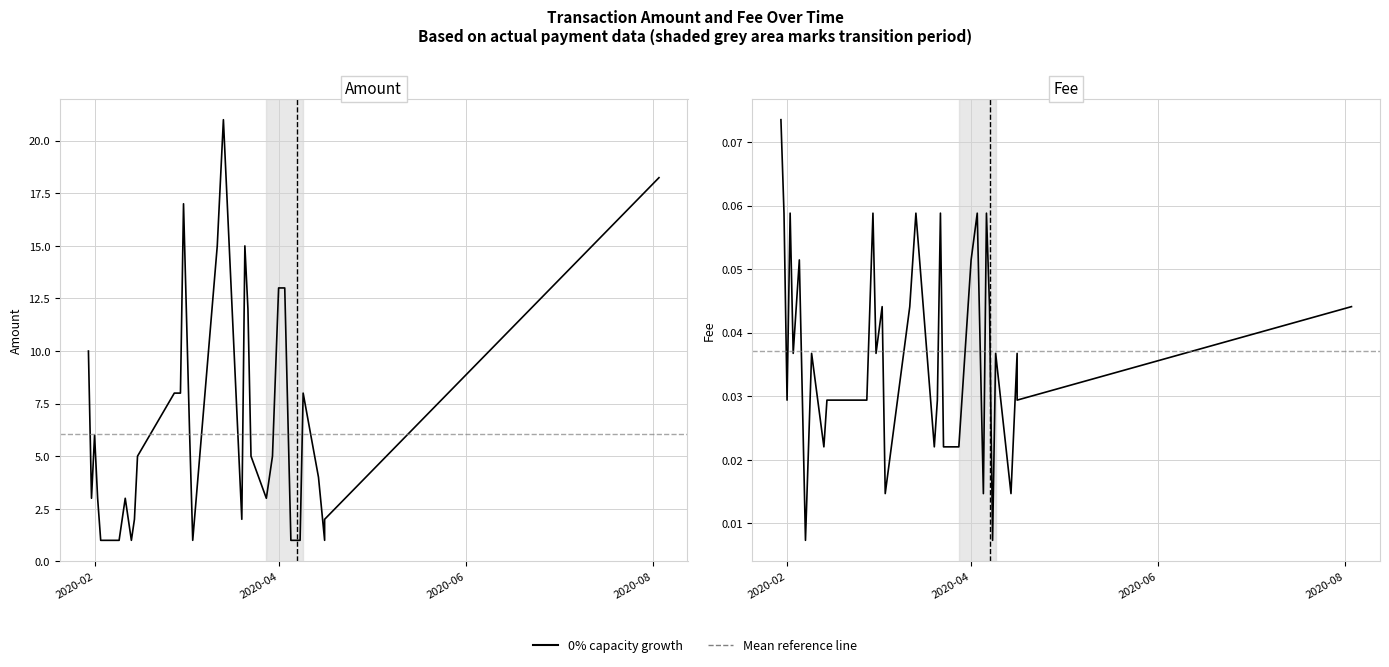

What is the label of the 11th point from the right?

2020-04